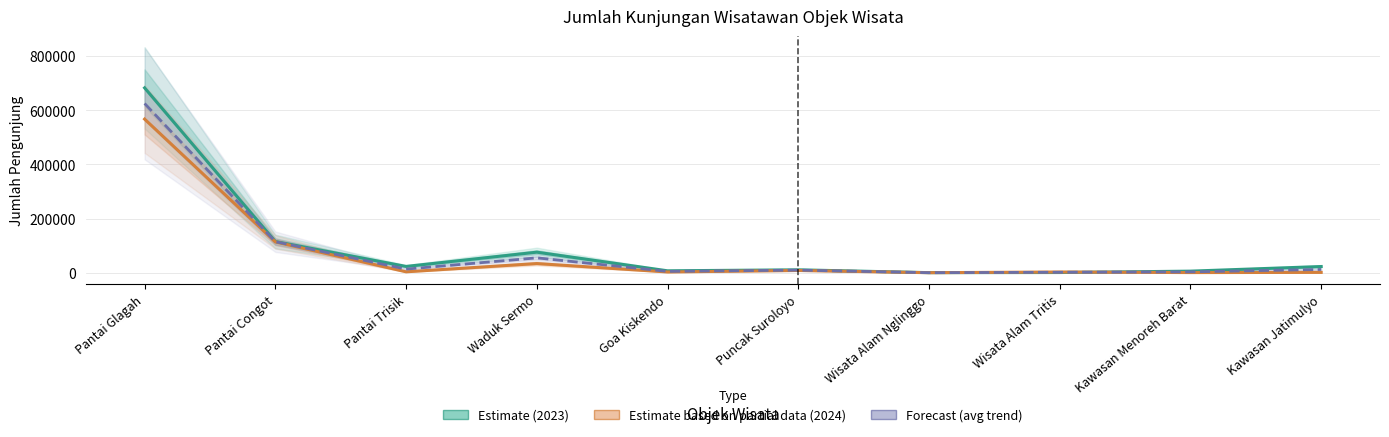

What is the difference between the Estimate (2023) values at Kawasan Menoreh Barat and Kawasan Jatimulyo?

17084.0